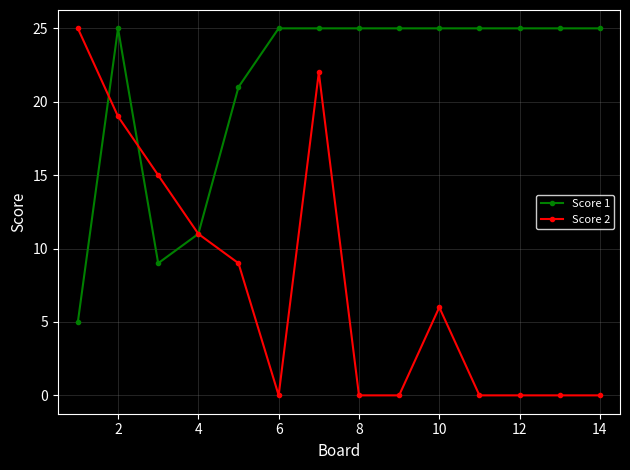

Which series has the largest total across all categories?

Score 1